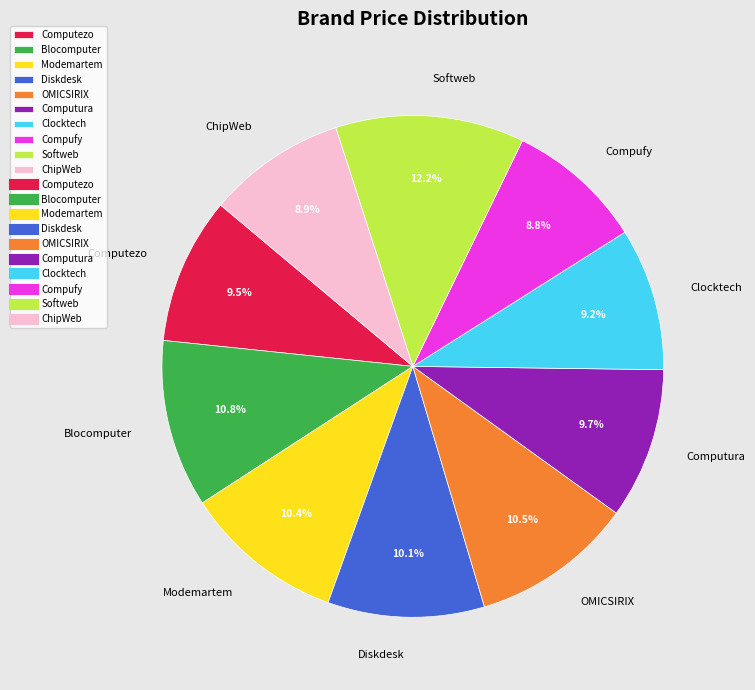

Is there any slice that represents more than half of the pie?

No